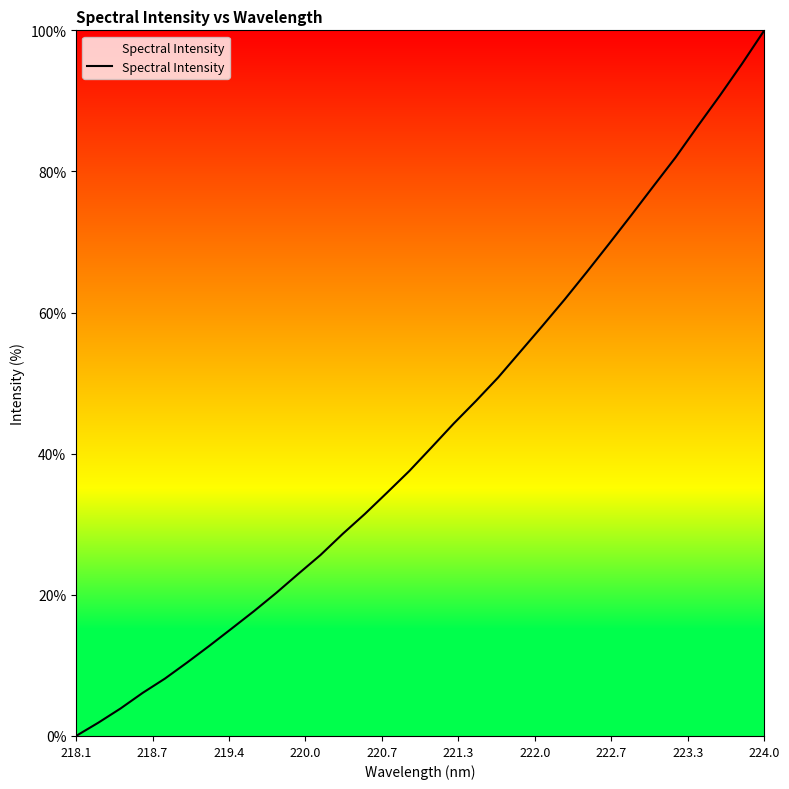

What is the difference between the maximum and minimum values?

100.0